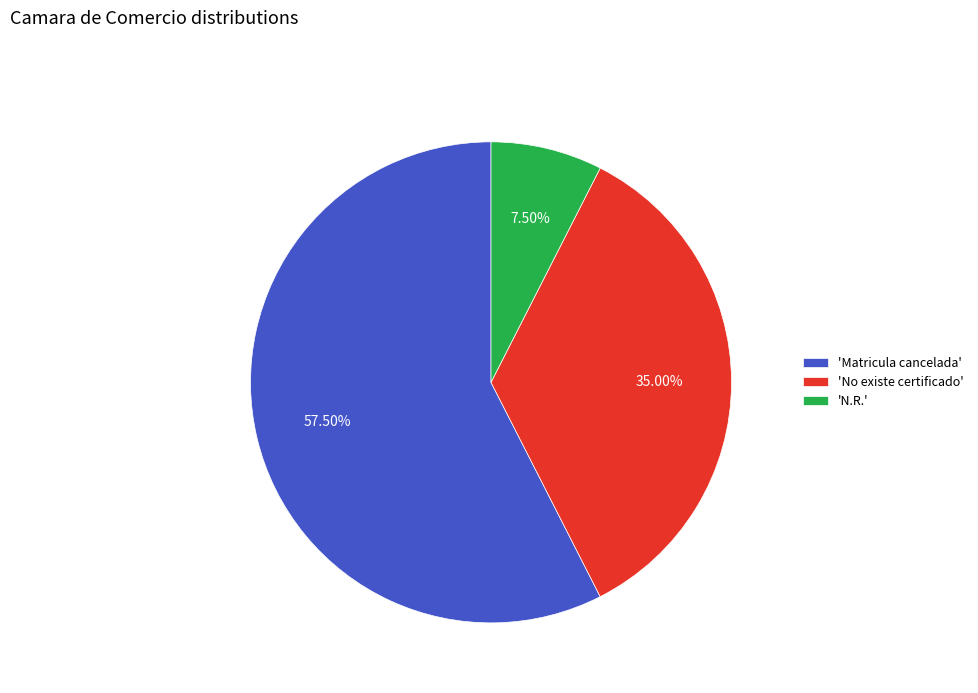

To the nearest percent, what is the difference between the largest and smallest slice percentages?

50%